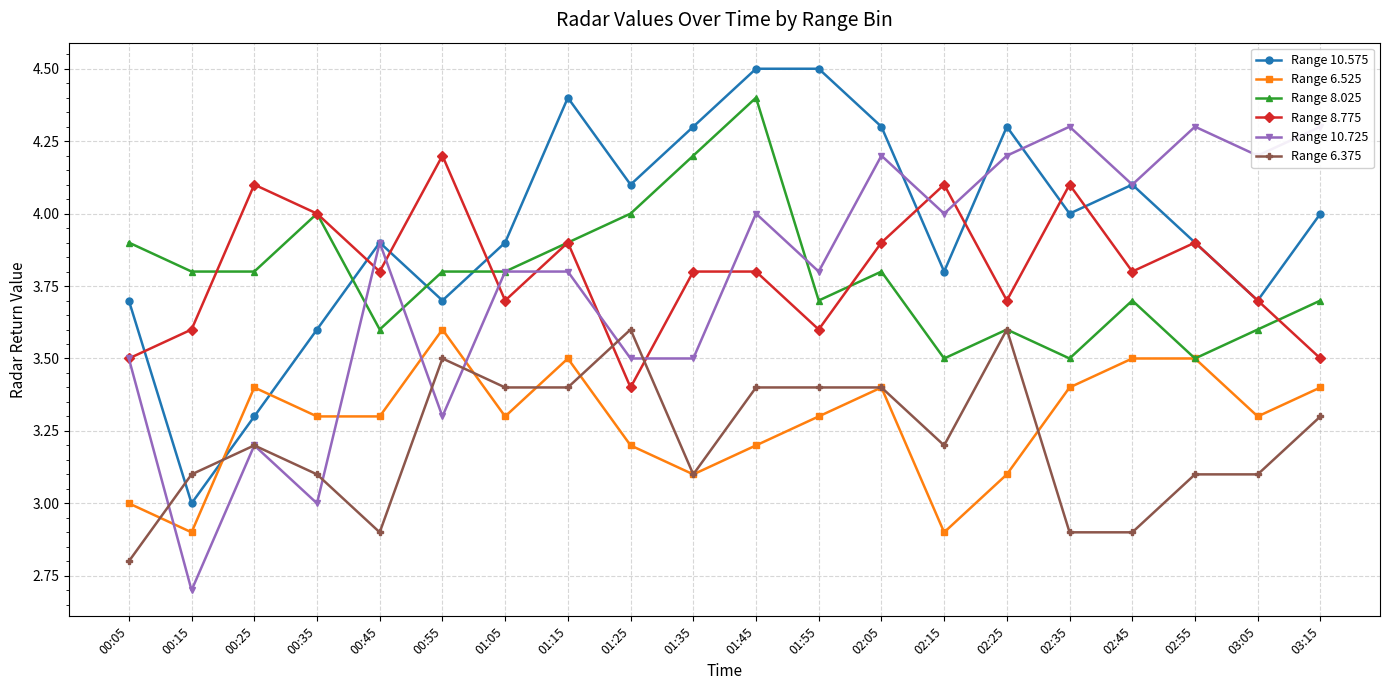

Does the chart have visible grid lines?

Yes